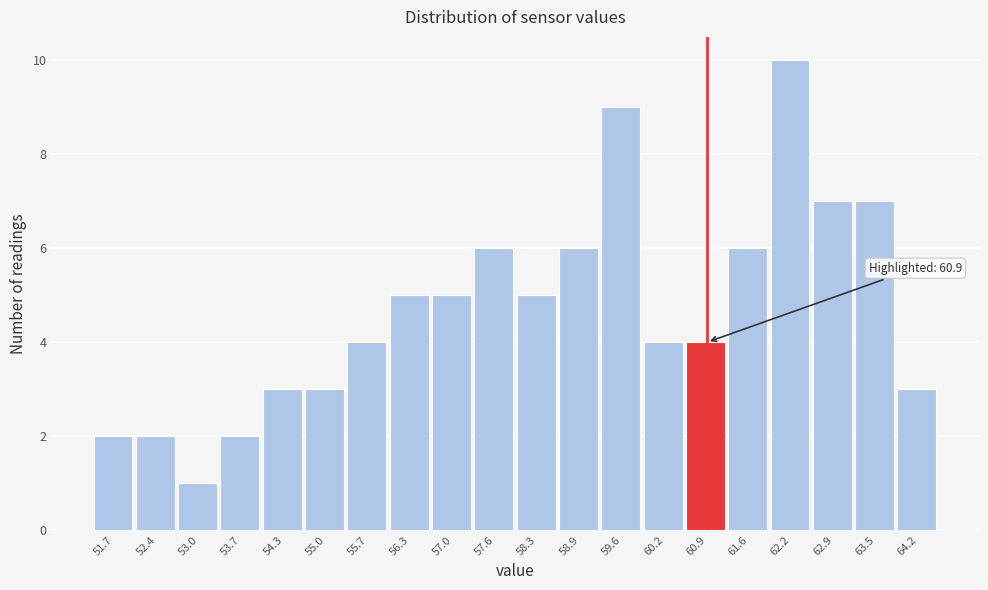

Which range on the x-axis has the tallest bar?

61.9 to 62.5